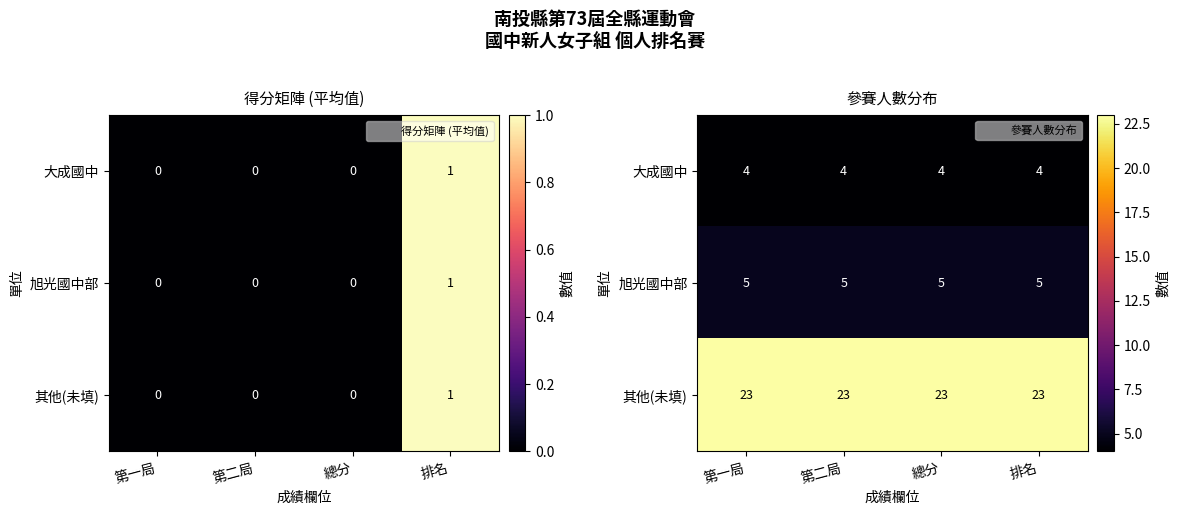

What is the highest value of the 其他(未填) series?

23